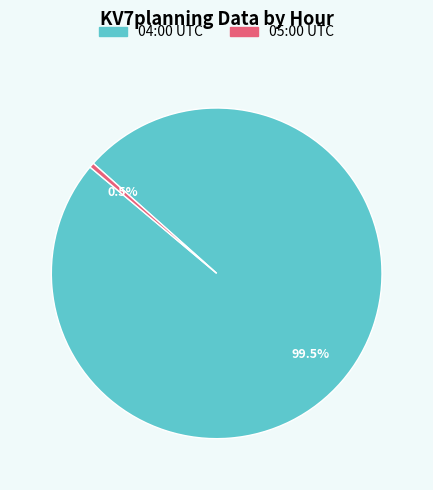

Count the number of slices in the pie.

2